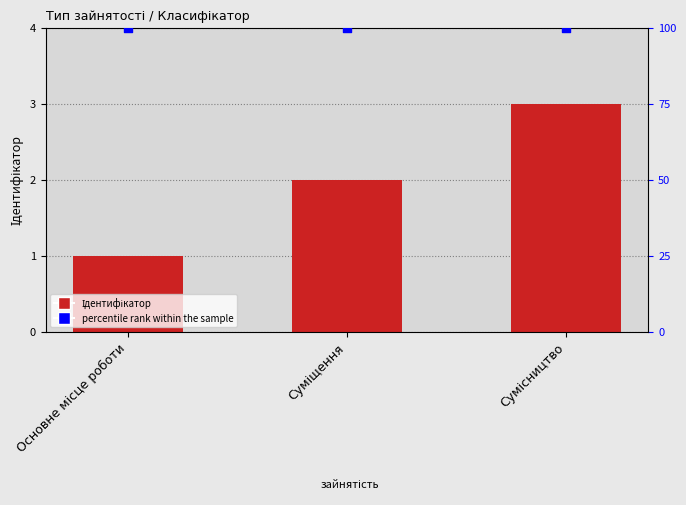

Which series reaches the minimum Y coordinate?

Ідентифікатор